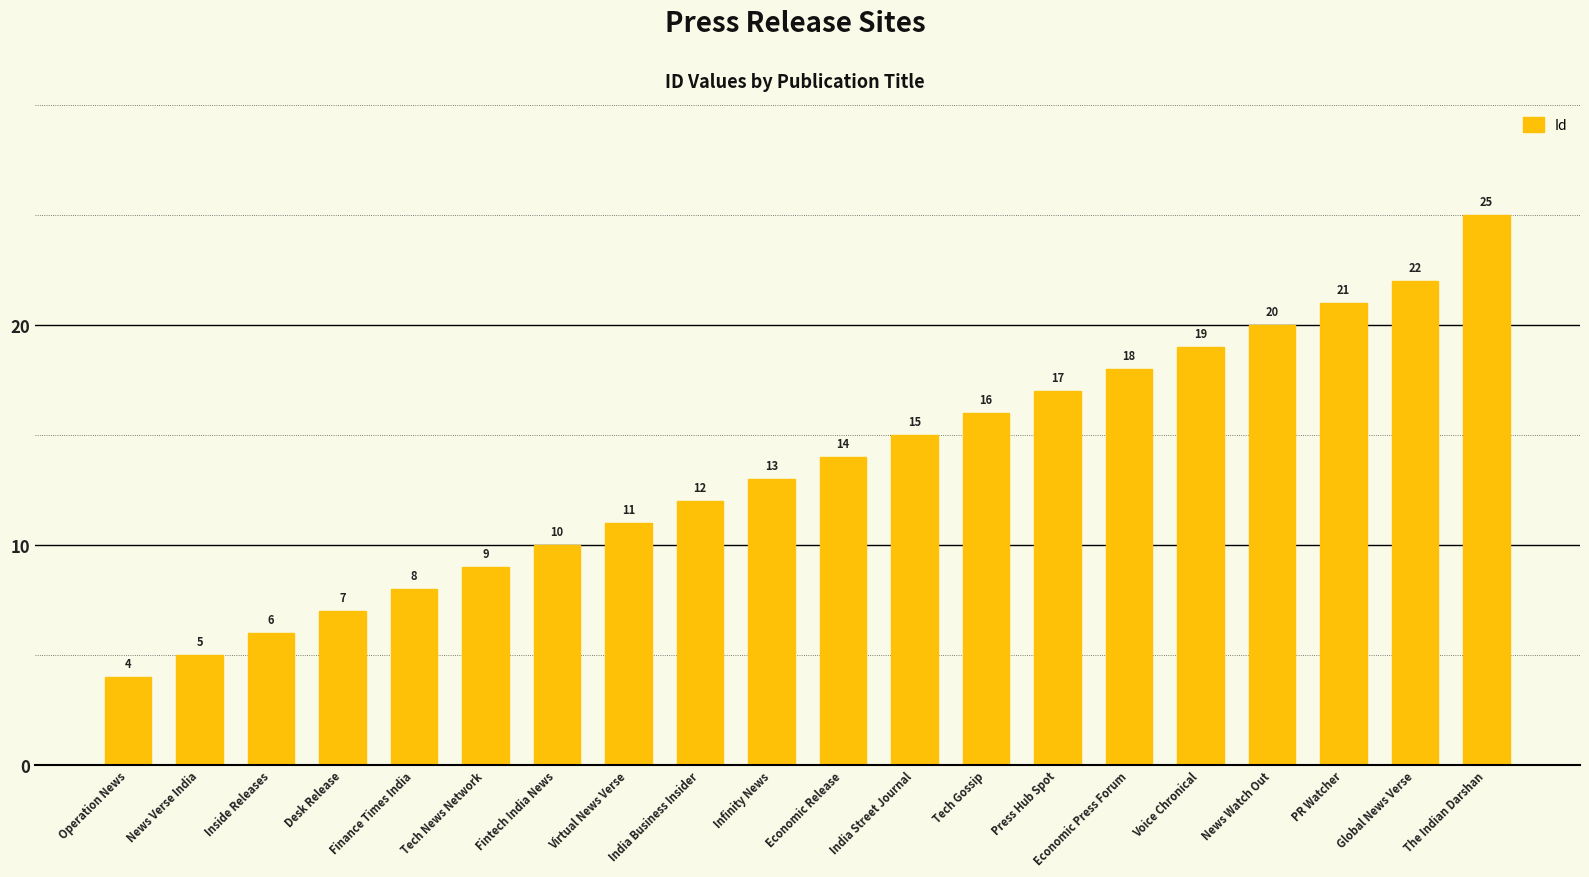

Which has a higher value, Inside Releases or News Verse India?

Inside Releases